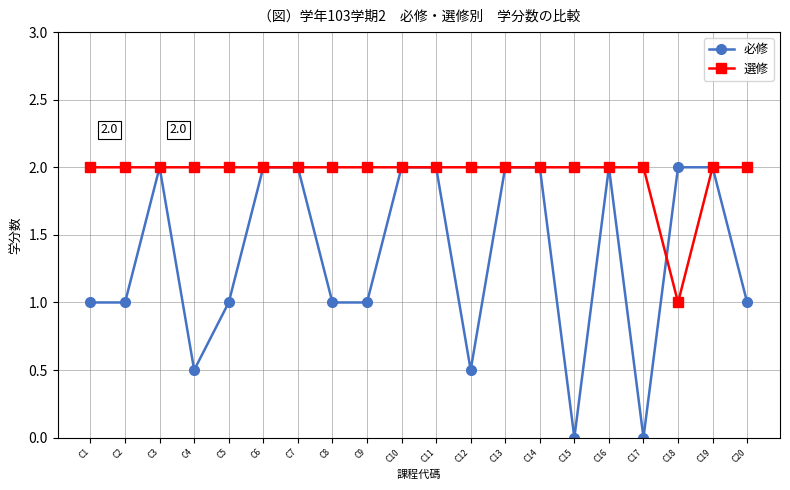

What is the value of the 必修 point at the 10th from the left?

2.0